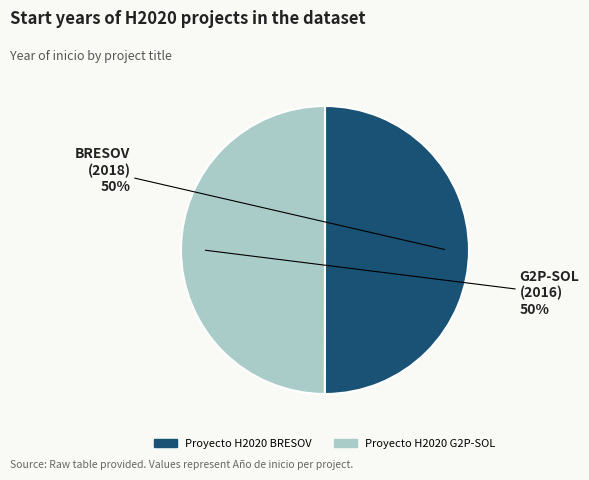

Approximately how many times larger is the value at Proyecto H2020 BRESOV compared to Proyecto H2020 G2P-SOL?

1.0